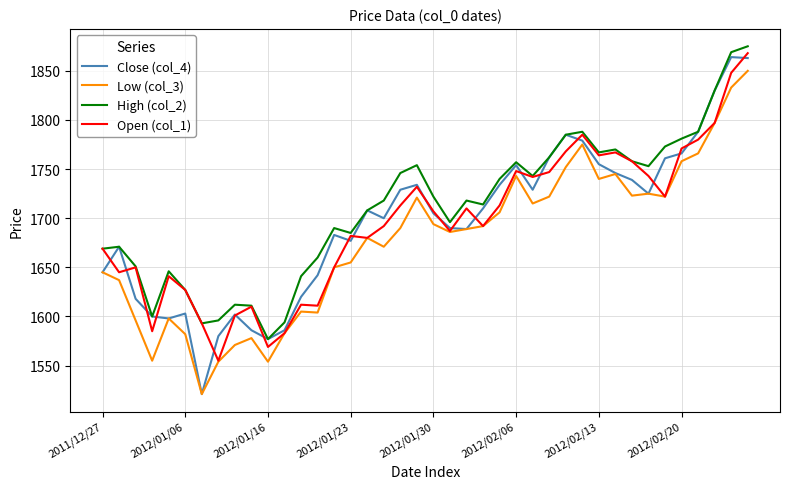

What is the minimum value shown in the chart?

1521